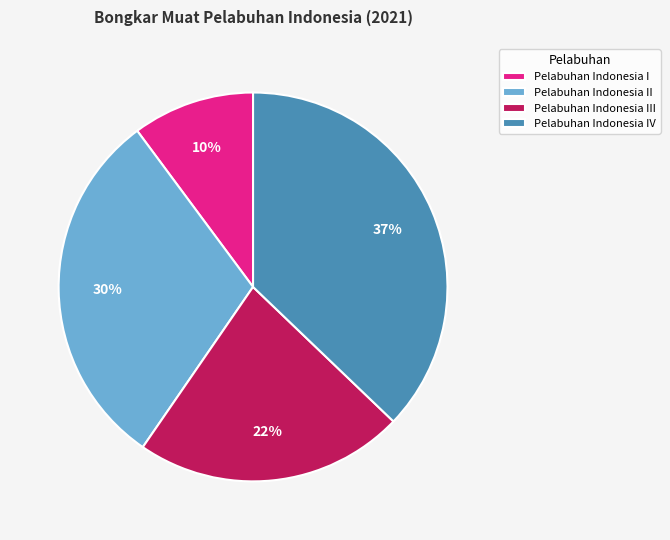

How many segments does this pie chart have?

4